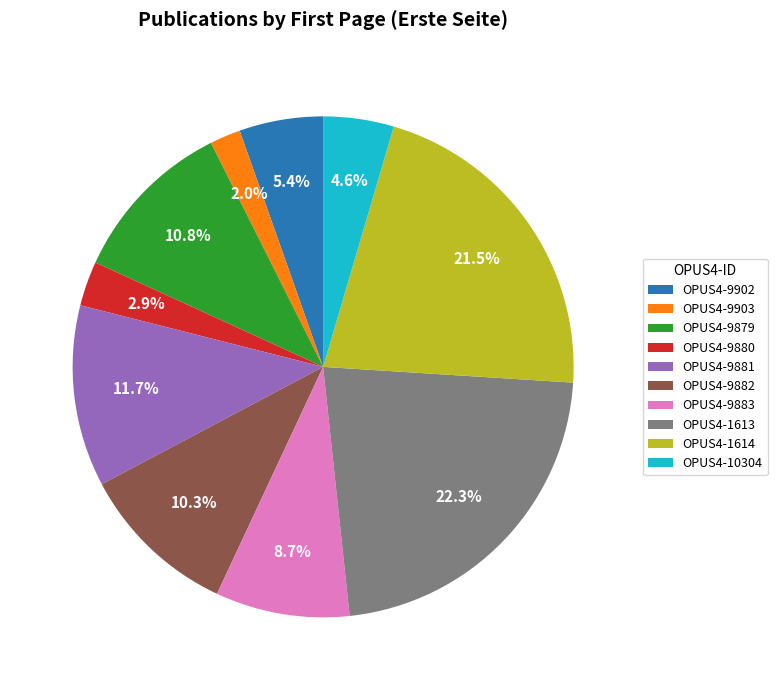

Approximately how many times larger is the value at OPUS4-9882 compared to OPUS4-9903?

5.2